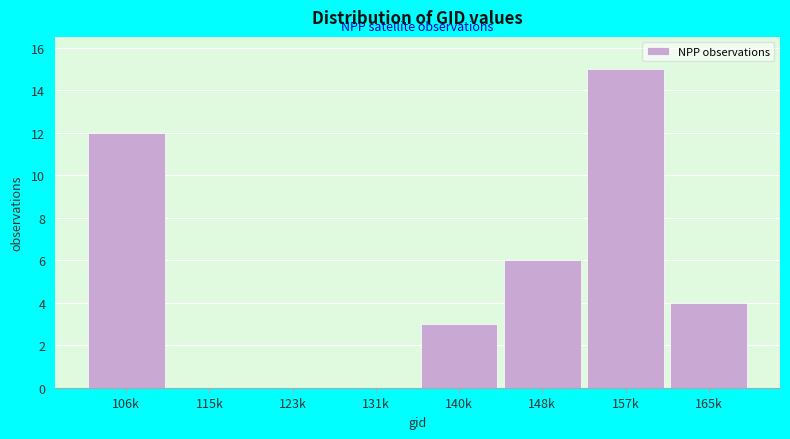

Reading left to right, list all the values displayed in this chart.

106k=12	115k=0	123k=0	131k=0	140k=3	148k=6	157k=15	165k=4